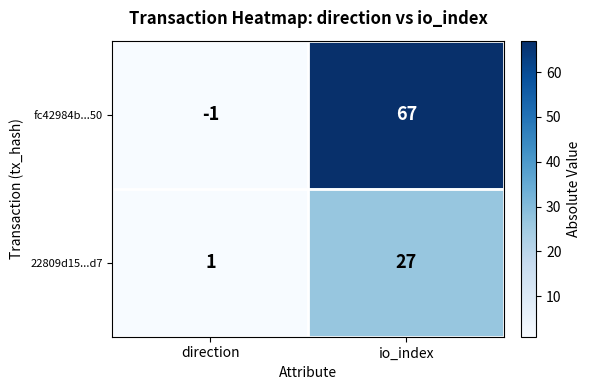

Which series changed the most between direction and io_index?

fc42984b...50